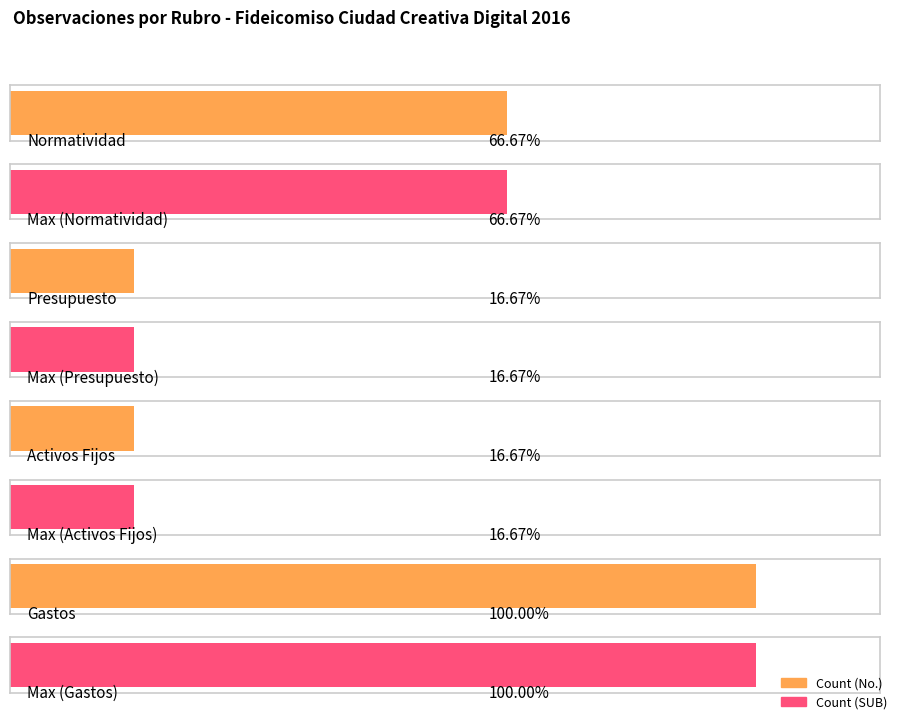

Are the bars horizontal?

Yes